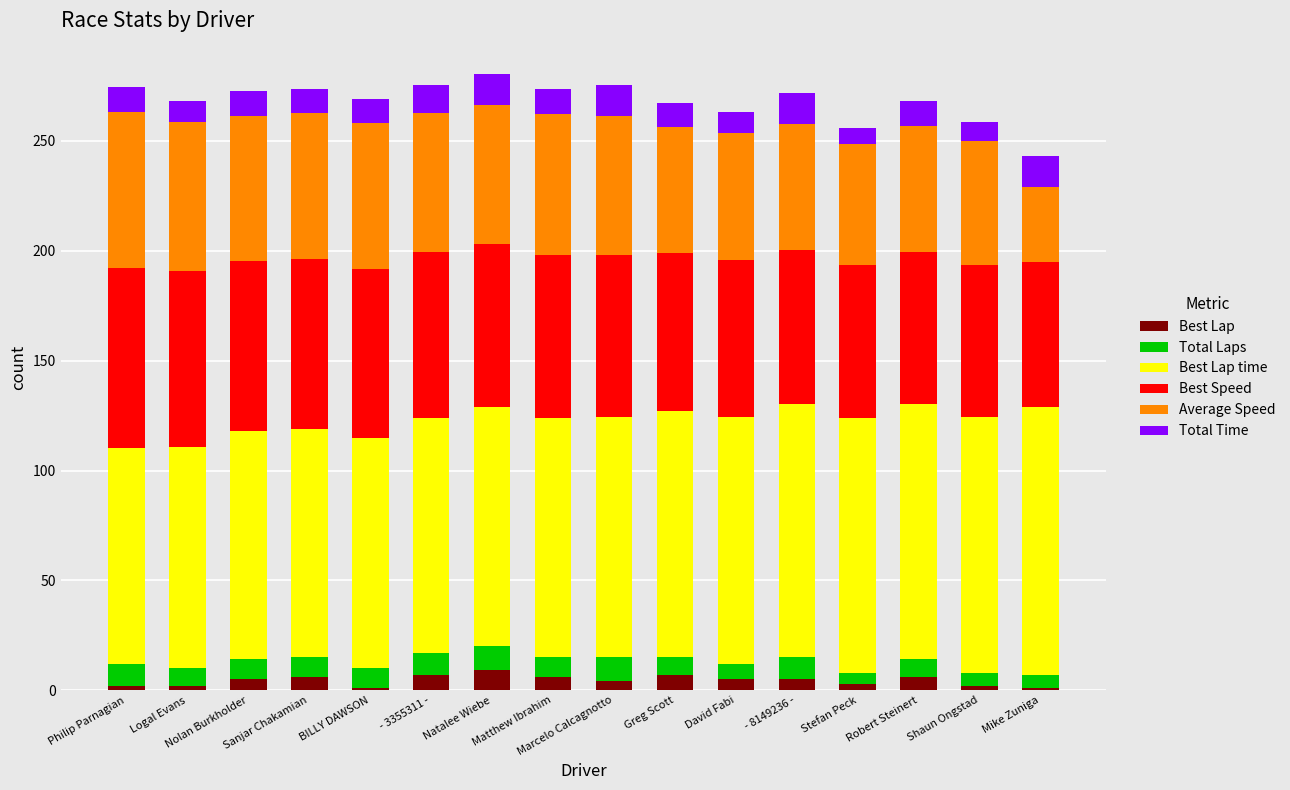

What is the maximum value for Best Lap?

9.0